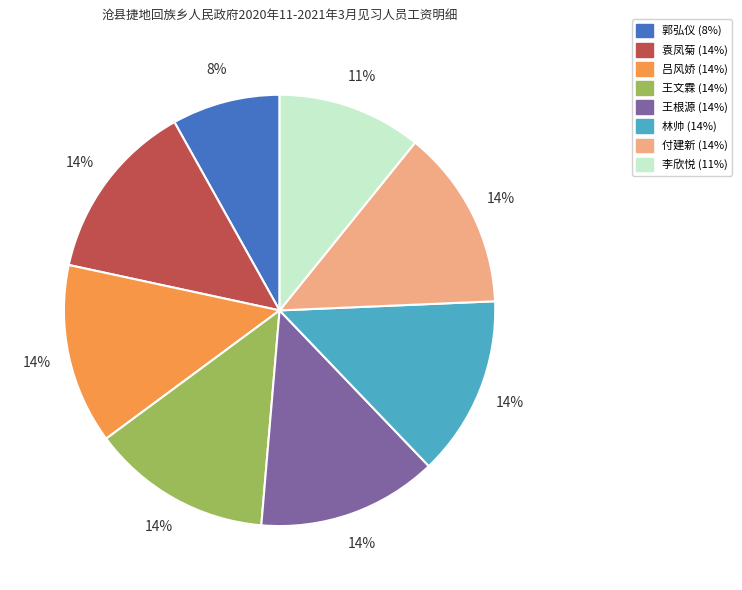

What is the smallest slice in the pie chart?

郭弘仪